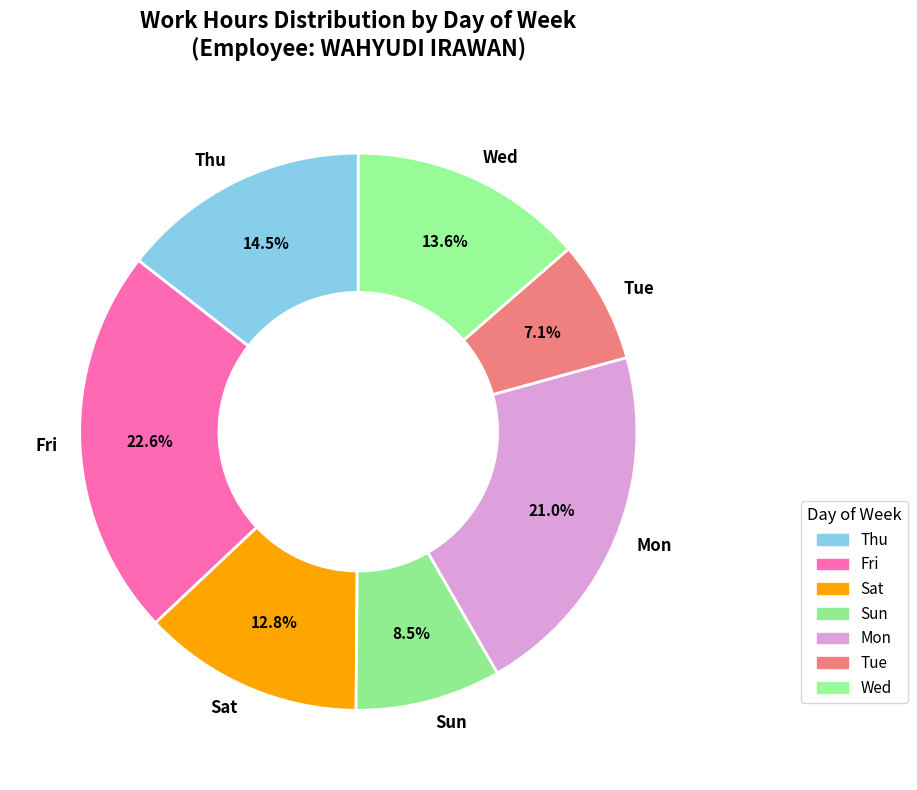

Does any single category account for the majority?

No